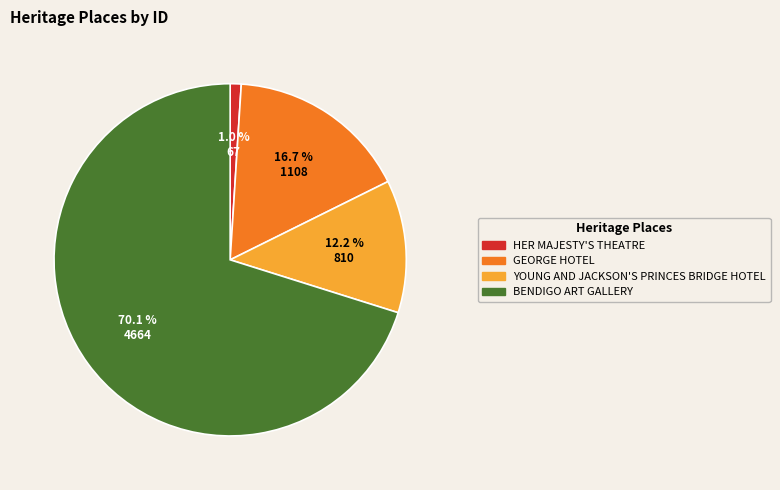

What percentage do BENDIGO ART GALLERY and YOUNG AND JACKSON'S PRINCES BRIDGE HOTEL together represent?

82.3%